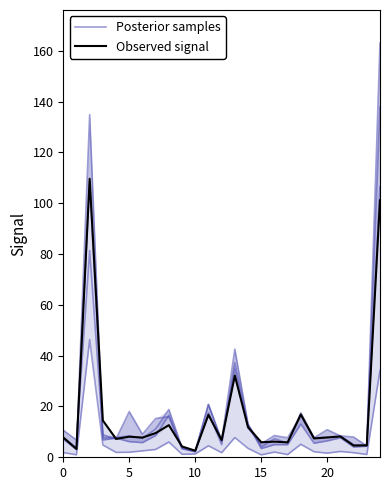

What is the sum of all Observed signal values?

423.4